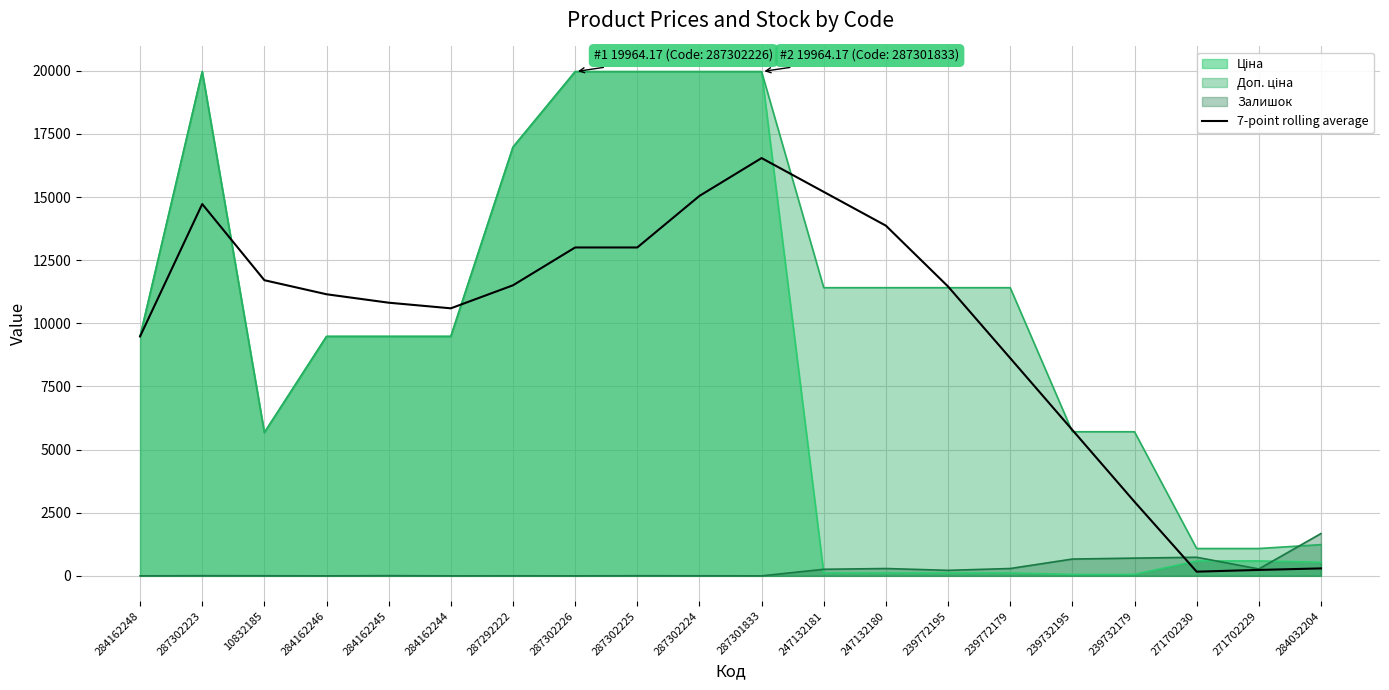

What is the maximum value shown in the chart?

19964.2